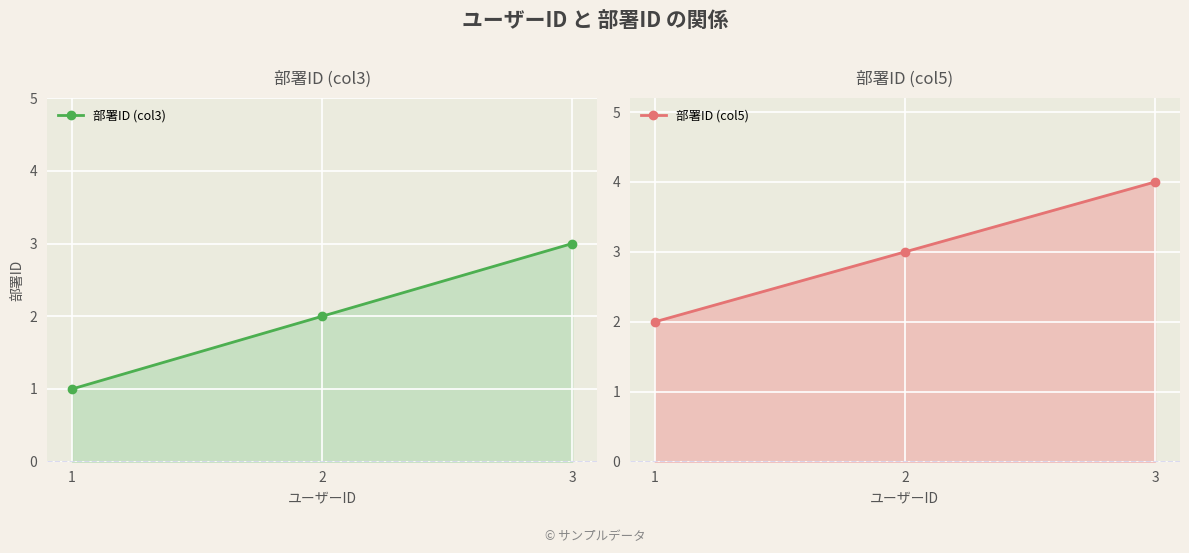

List the labels in order of 部署ID (col3) value, largest first.

3, 2, 1